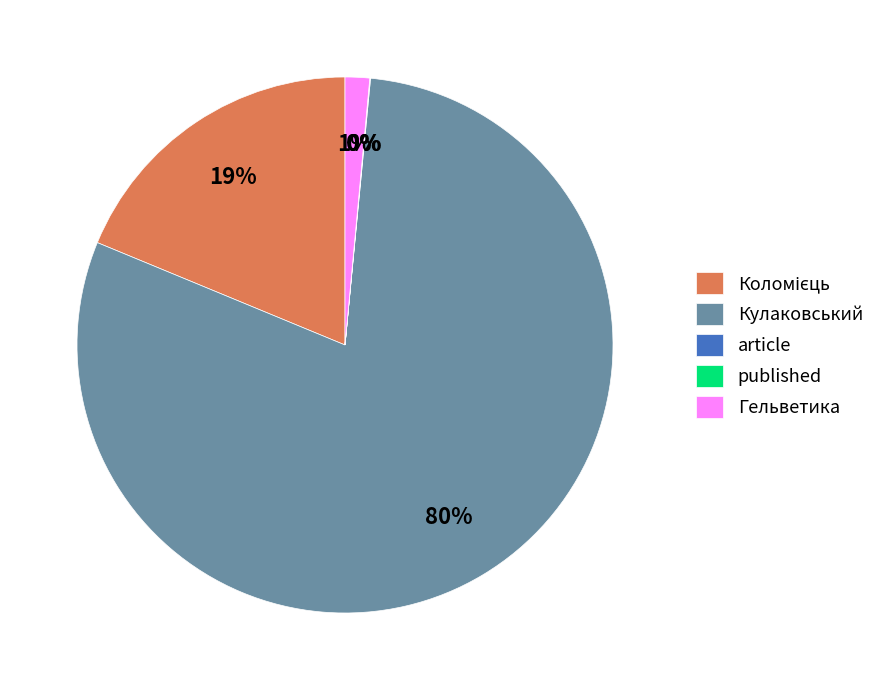

What is the majority slice?

Кулаковський